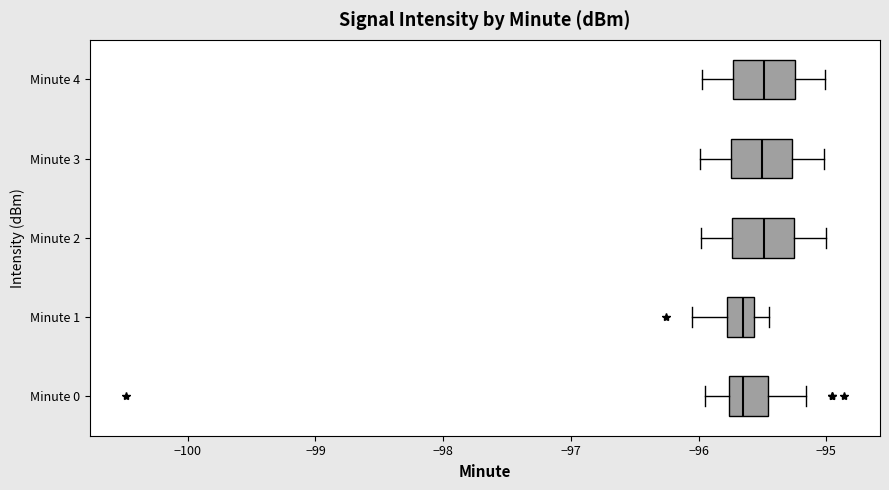

Reading bottom to top, transcribe this box plot: for each box, give where its median line is, the range the box spans, and where its two whiskers end, as read against the x-axis. The values are not printed on the chart, so give them approximately, as read against the axis.

Minute 0: median -95.7, box -95.8 to -95.5, whiskers -96.0 to -95.2
Minute 1: median -95.7, box -95.8 to -95.6, whiskers -96.1 to -95.4
Minute 2: median -95.5, box -95.7 to -95.3, whiskers -96.0 to -95.0
Minute 3: median -95.5, box -95.7 to -95.3, whiskers -96.0 to -95.0
Minute 4: median -95.5, box -95.7 to -95.2, whiskers -96.0 to -95.0